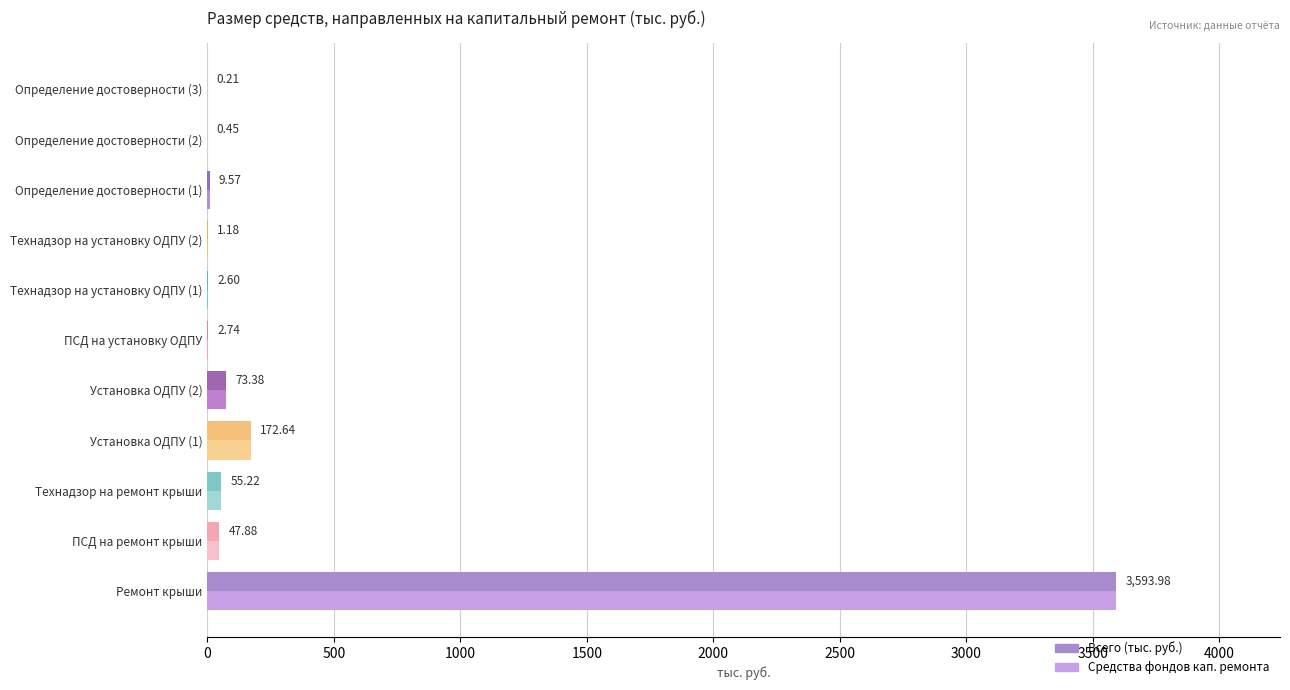

At which category is the sum across all series the highest?

Ремонт крыши